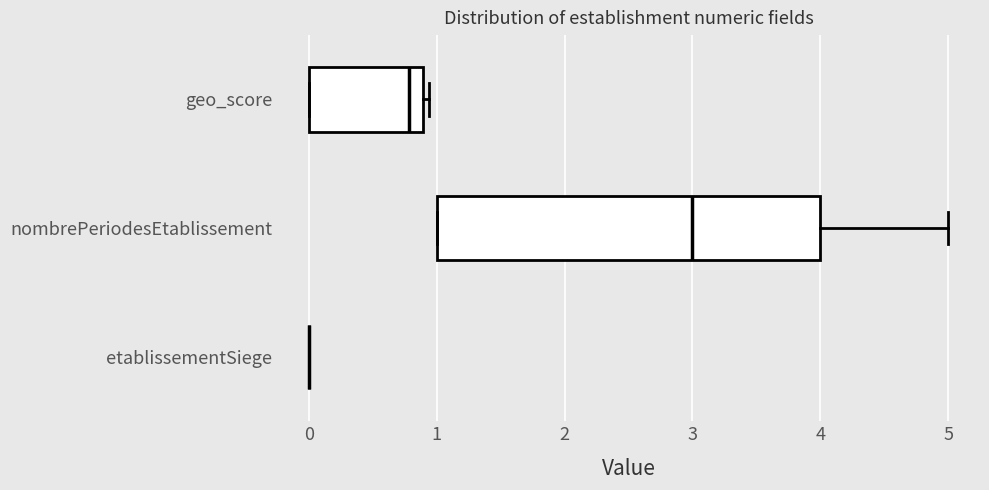

Reading bottom to top, read every box against the x-axis: the position of its median line, the range the box covers, and the ends of its whiskers. The values are not printed on the chart, so give them approximately, as read against the axis.

etablissementSiege: box collapsed to a line at 0.0, whiskers 0.0 to 0.0
nombrePeriodesEtablissement: median 3.0, box 1.0 to 4.0, whiskers 1.0 to 5.0
geo_score: median 0.8, box 0.0 to 0.9, whiskers 0.0 to 0.9 (just right of the box's right edge)